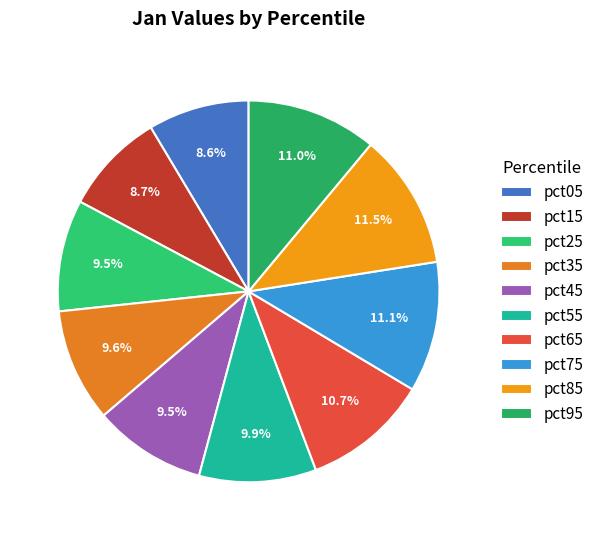

Is it true that pct05 is 1% of the pie?

False